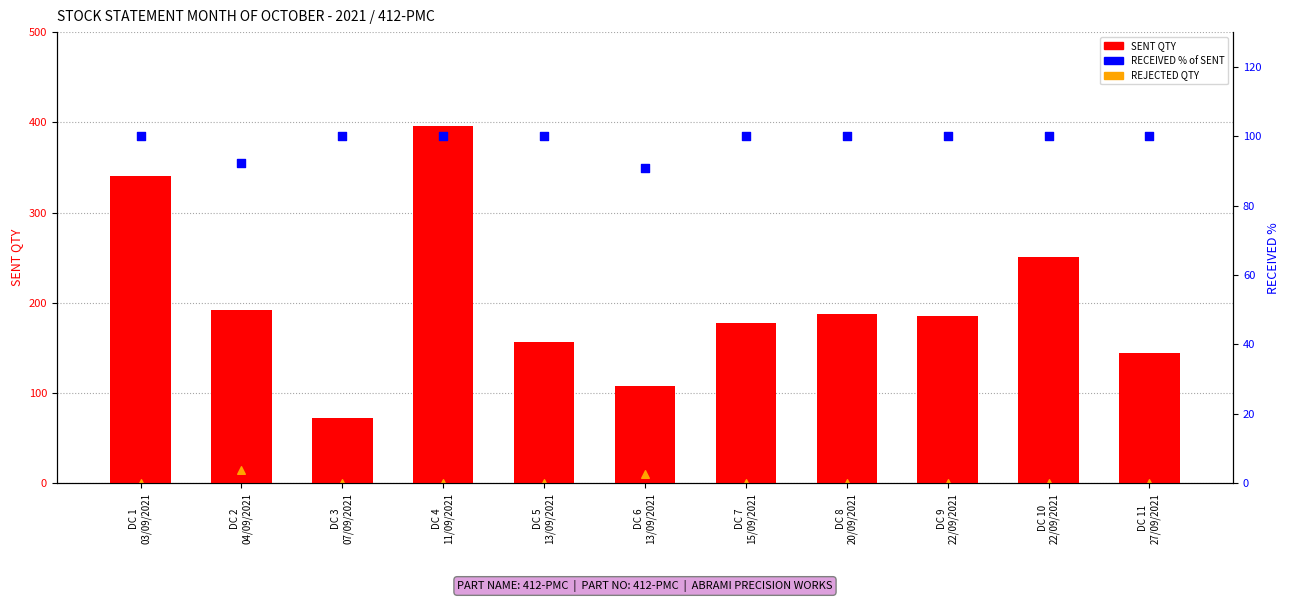

Which series has the largest total across all categories?

SENT QTY